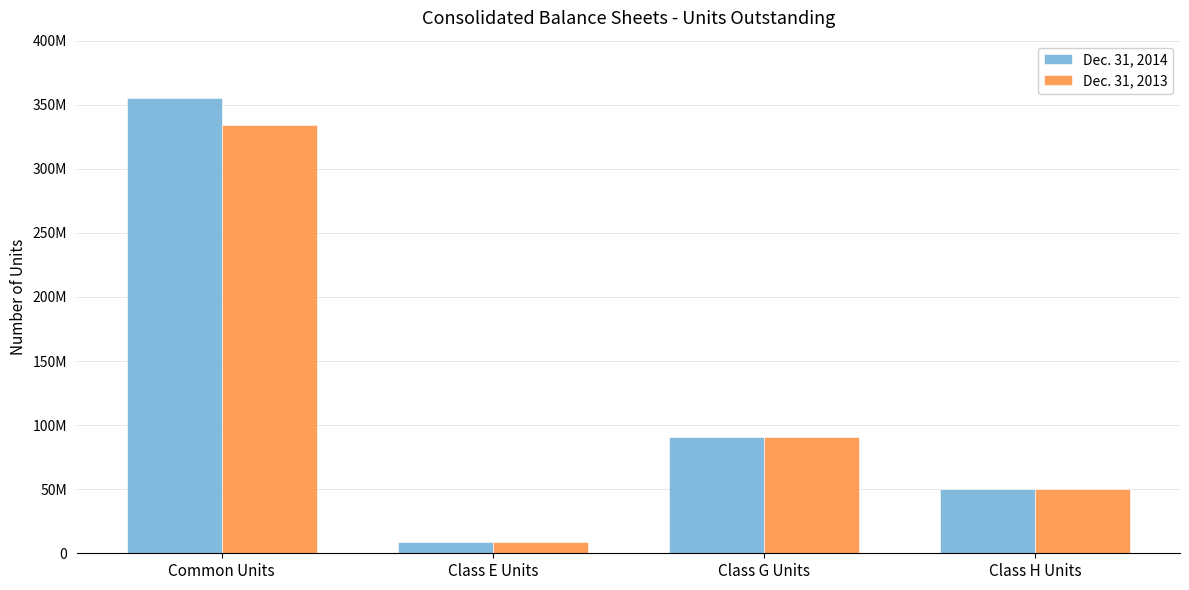

What are all the series names shown in the legend?

Dec. 31, 2014, Dec. 31, 2013